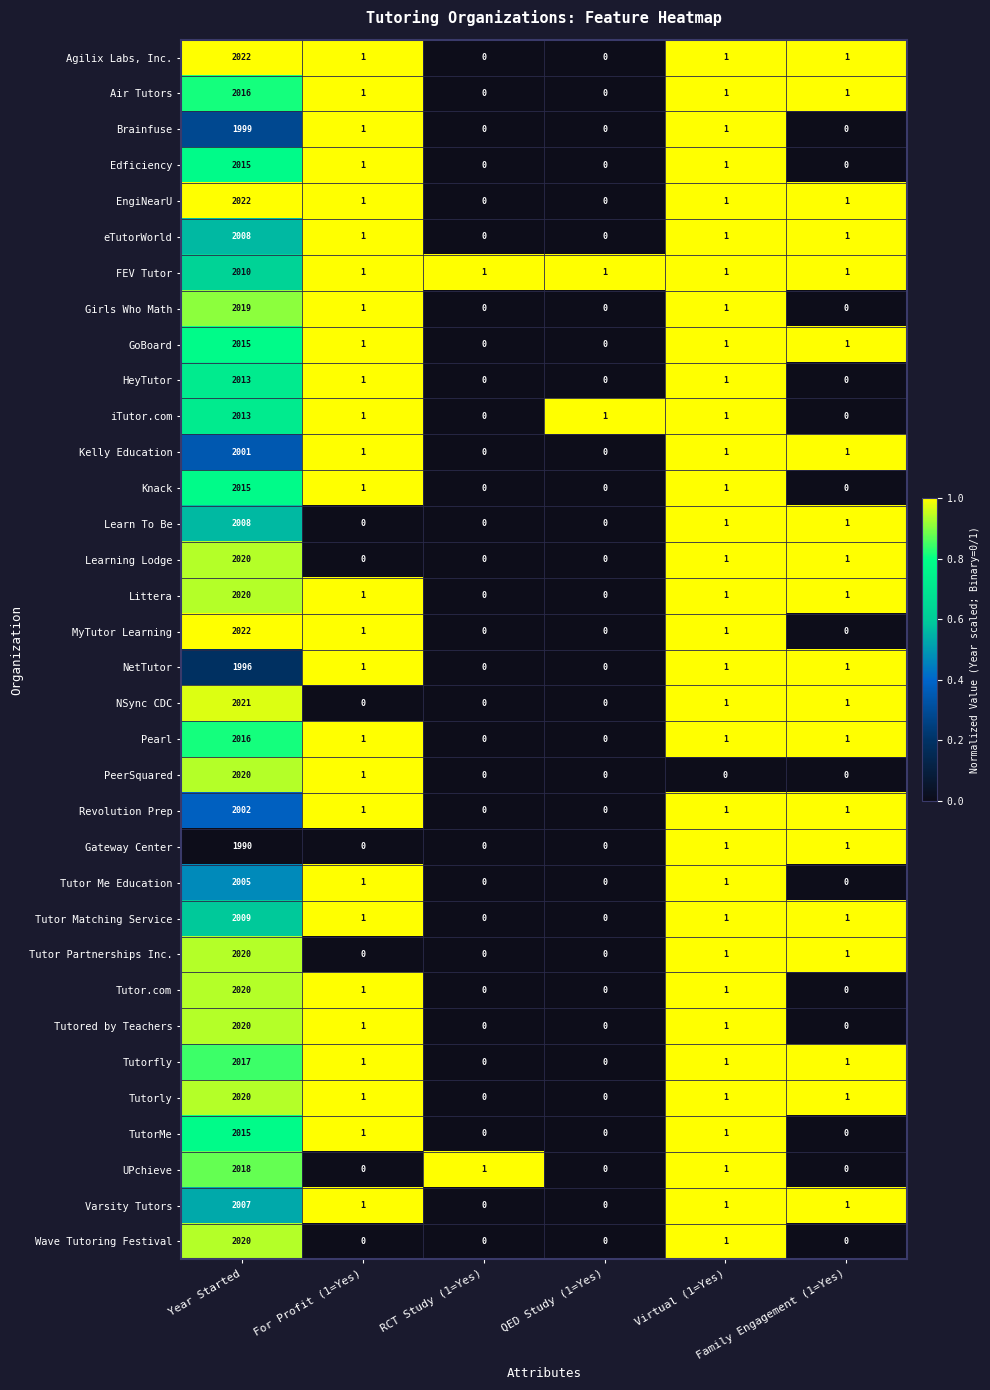

What is the difference between the maximum and minimum values in the Gateway Center series?

1990